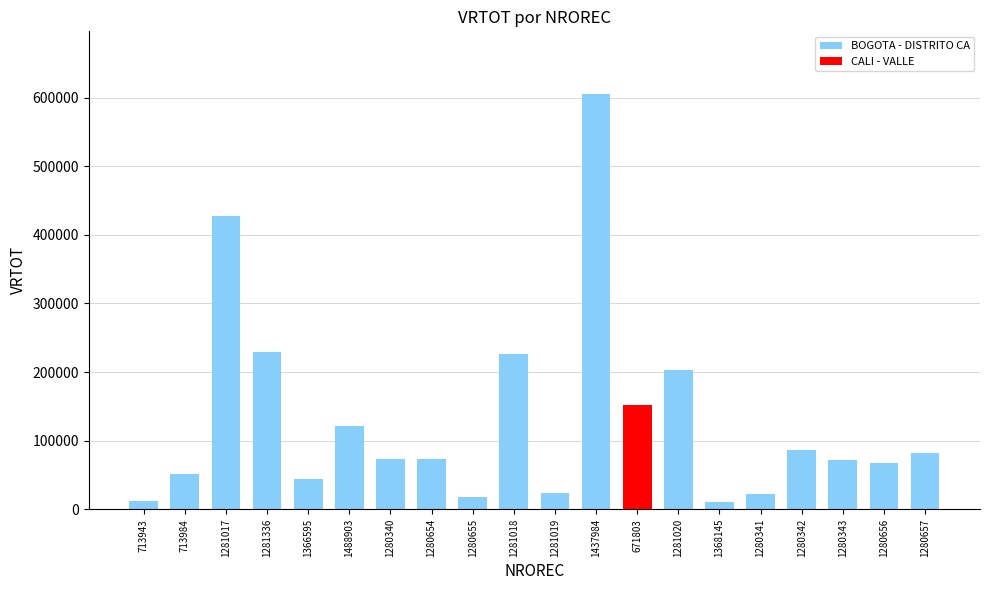

Between 713984 and 1280655, which is larger?

713984